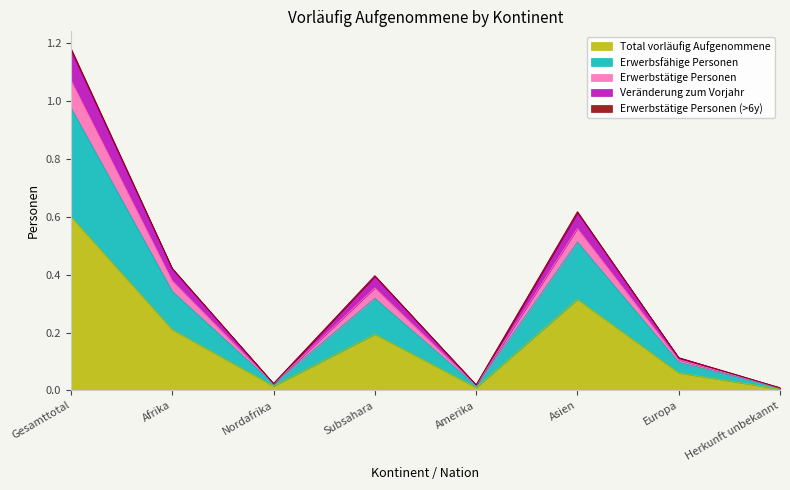

At which category does the chart reach its minimum across all series?

Herkunft unbekannt